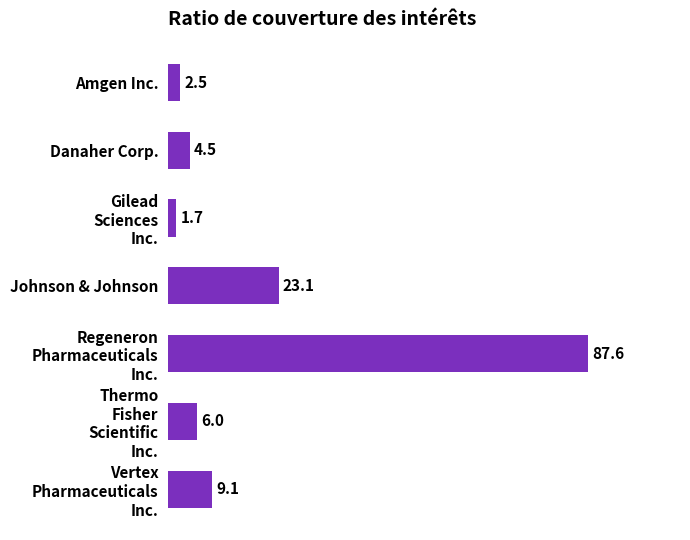

What is the difference between the maximum and minimum values?

85.9